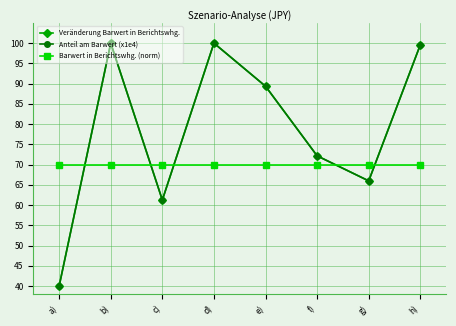

True or false: Anteil am Barwert (x1e4) and Veränderung Barwert in Berichtswhg. intersect in this chart.

False